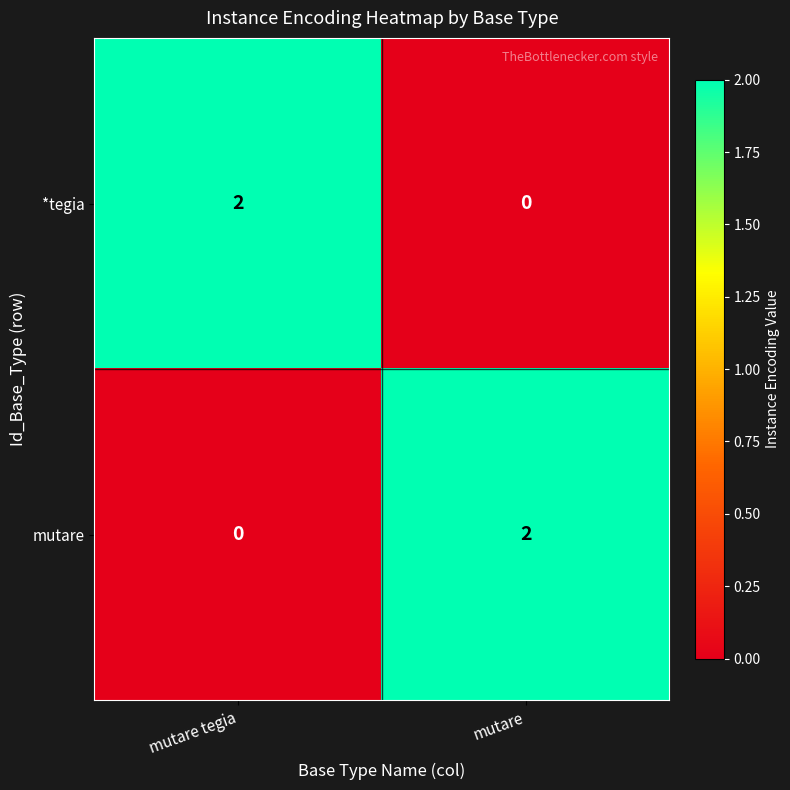

Rank the categories by mutare value from highest to lowest.

mutare, mutare tegia